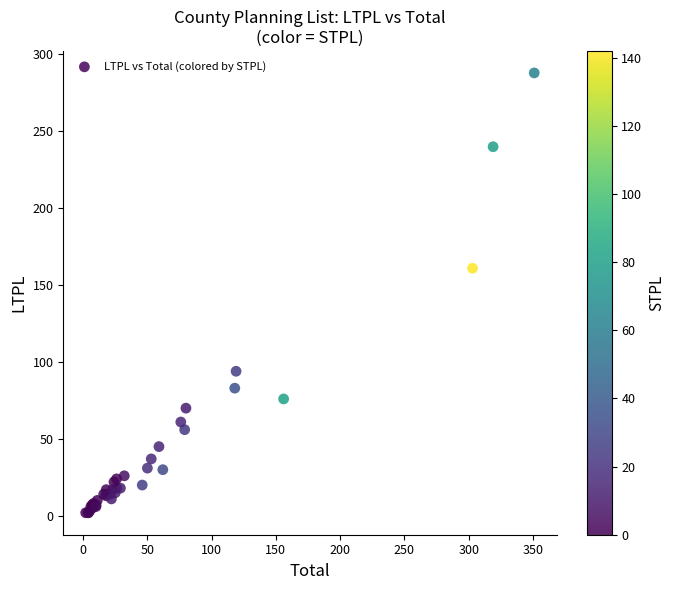

What Y value in the scatter plot is closest to 145?

161